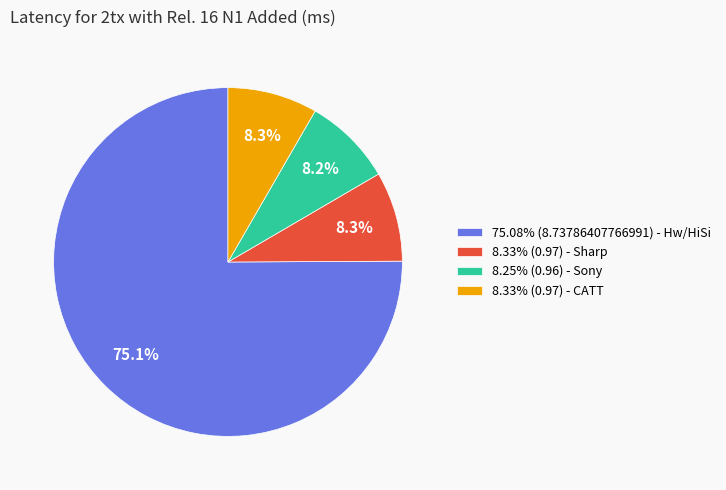

Is there any slice that represents more than half of the pie?

Yes